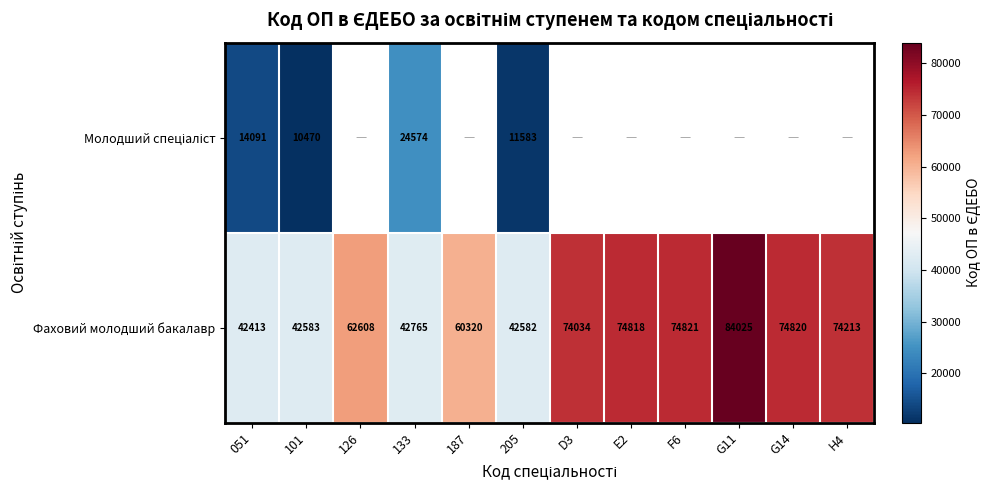

Read the Фаховий молодший бакалавр value at 205.

42582